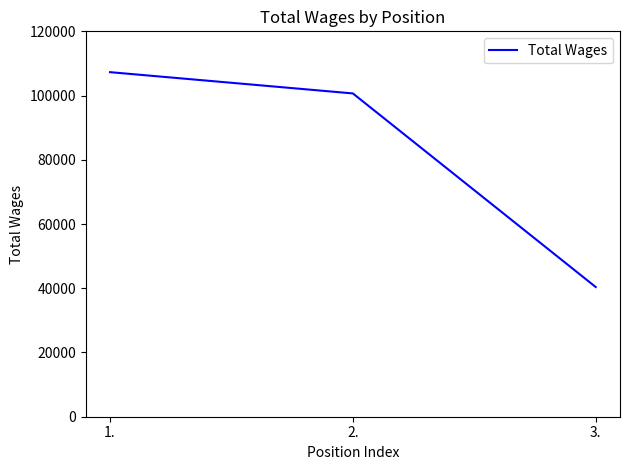

What is the approximate value at 1.?

107288